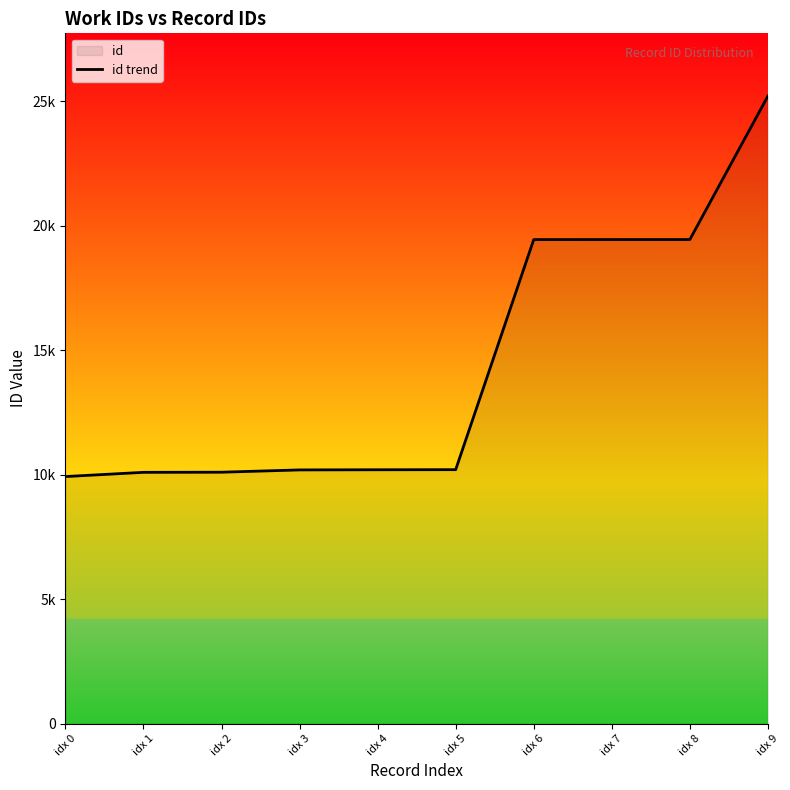

The value at idx 9 is 25217. True or false?

True